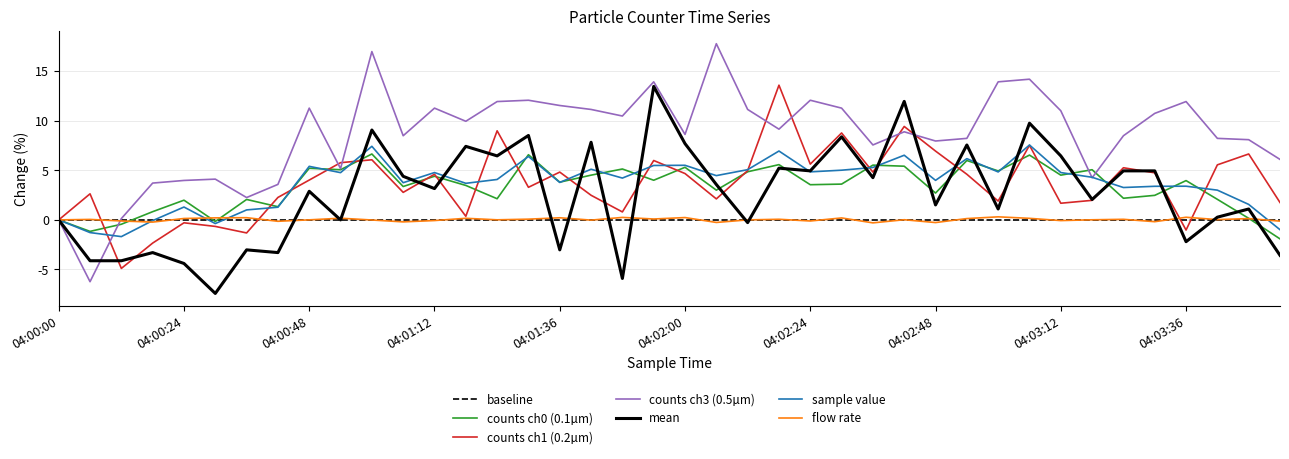

At which label is Counts/Channel 3 closest to 5?

04:00:54